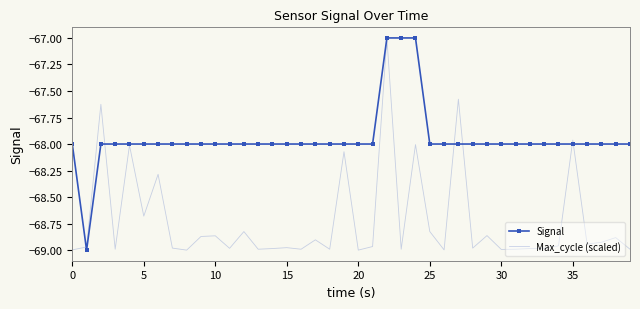

Rank the series by their average value, from lowest to highest.

Max_cycle (scaled), Signal